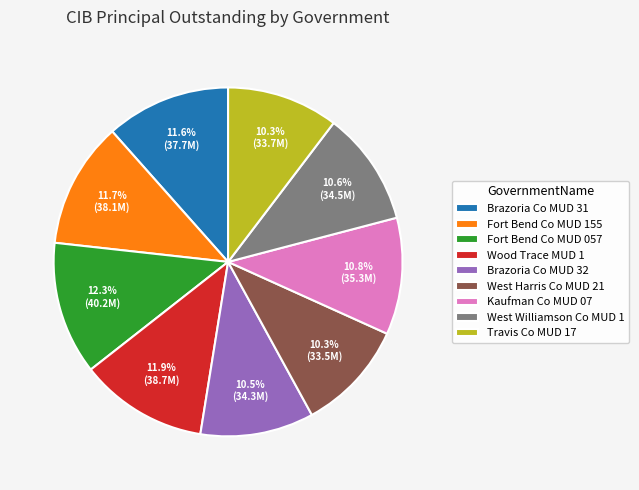

Is there a majority slice in this chart?

No